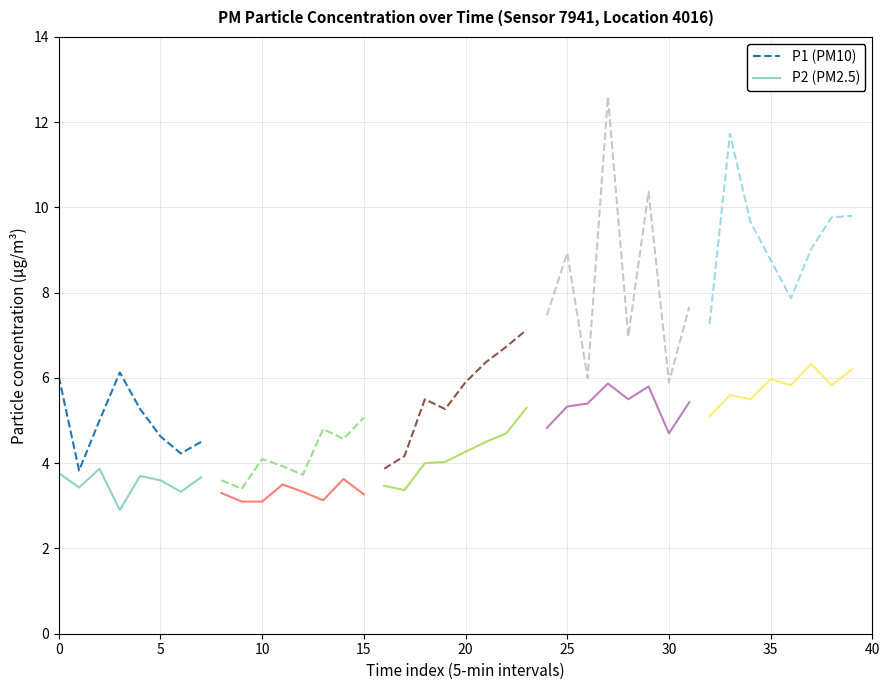

Which series has the largest range (max minus min)?

P1 (PM10)